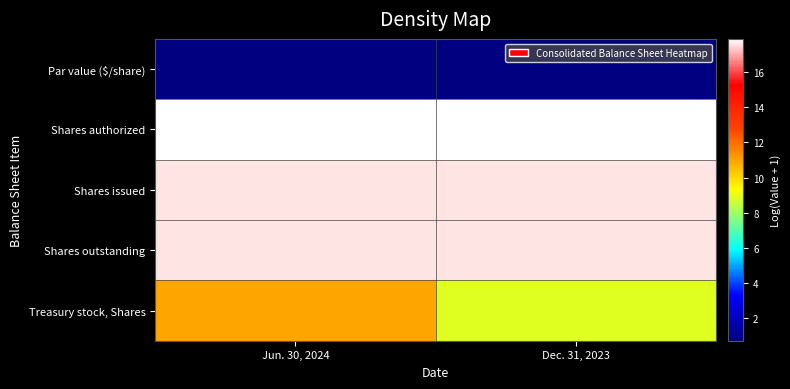

What is the spread (max minus min) of values at Jun. 30, 2024?

17.2